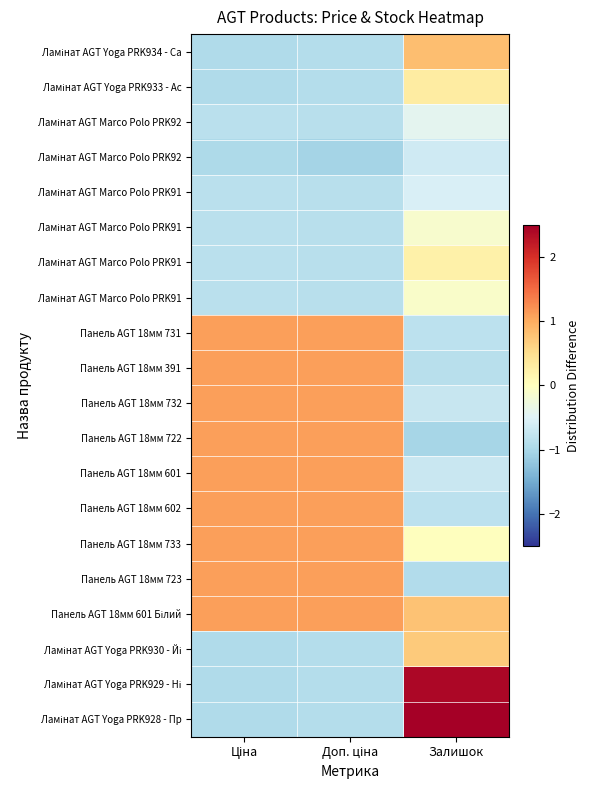

How many data points does each series have?

3